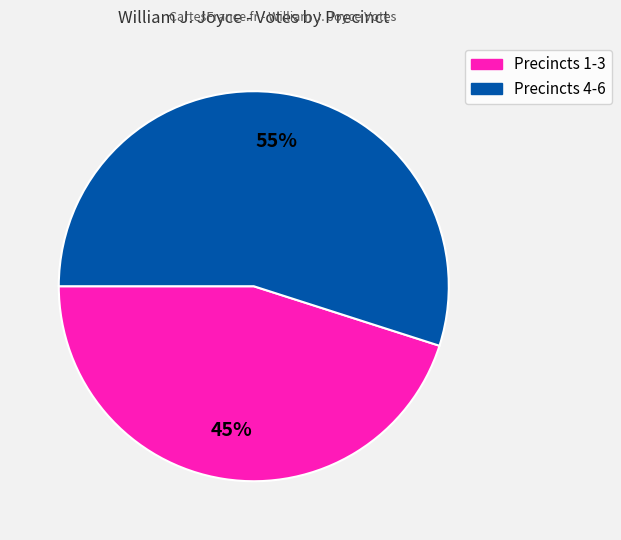

To the nearest percent, what is the difference between the largest and smallest slice percentages?

10%